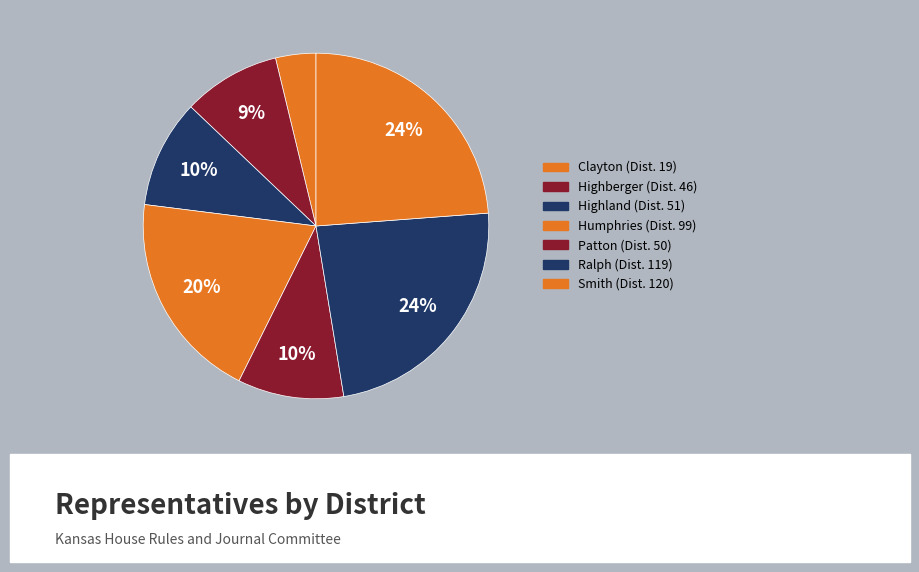

Does Highberger account for over 50% of the chart?

No